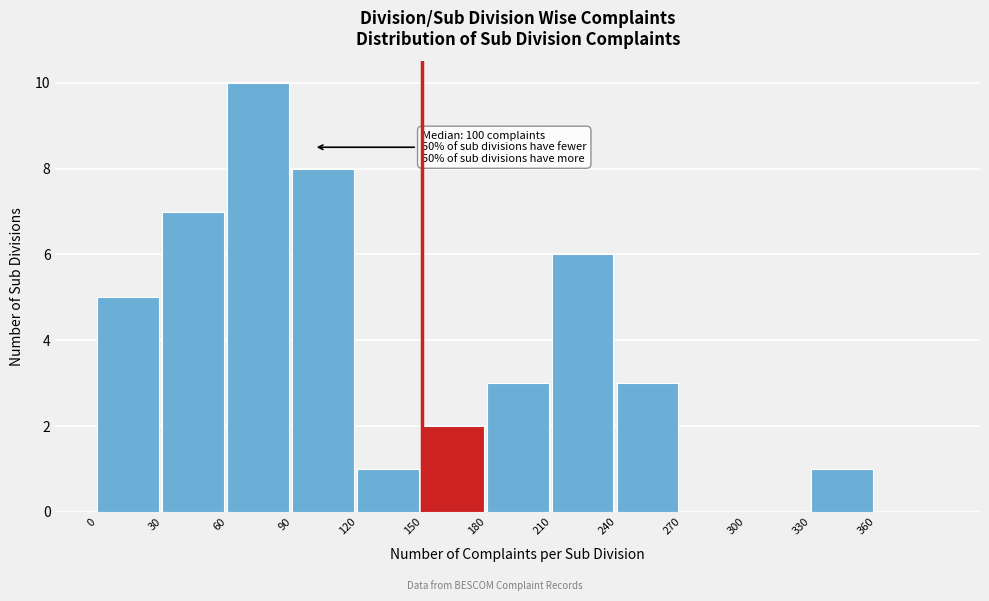

Which range on the x-axis has the tallest bar?

60 to 90